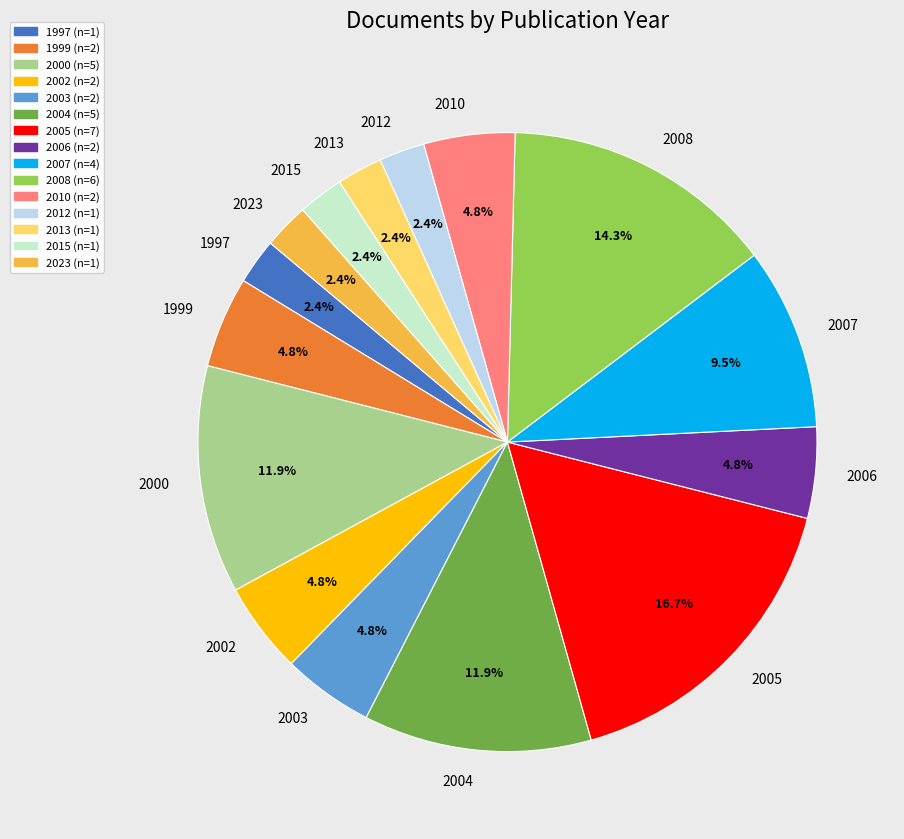

What percentage is the 2002 slice, to the nearest percent?

5%